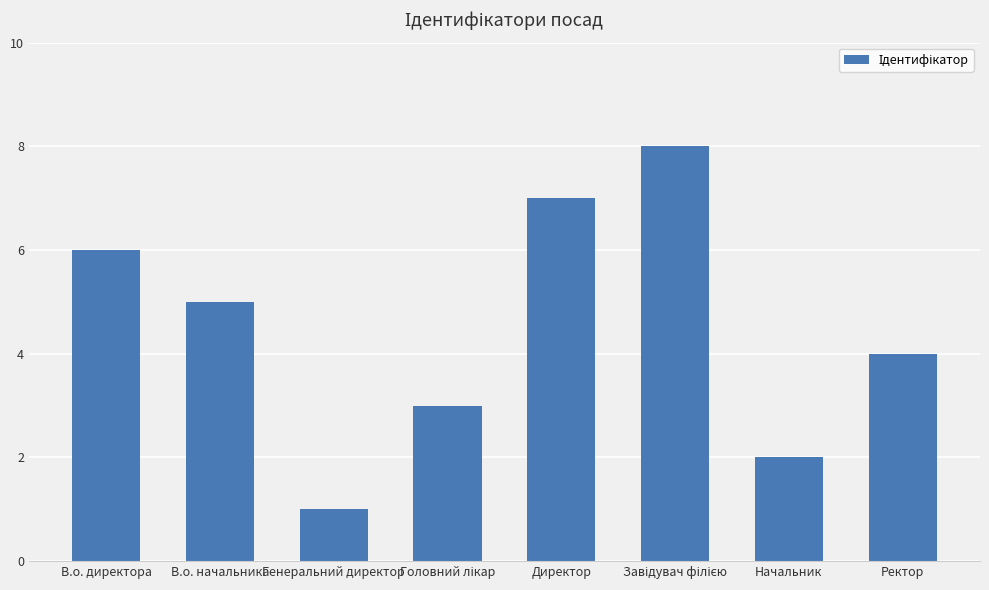

True or false: the data shows 6 at Ректор.

False